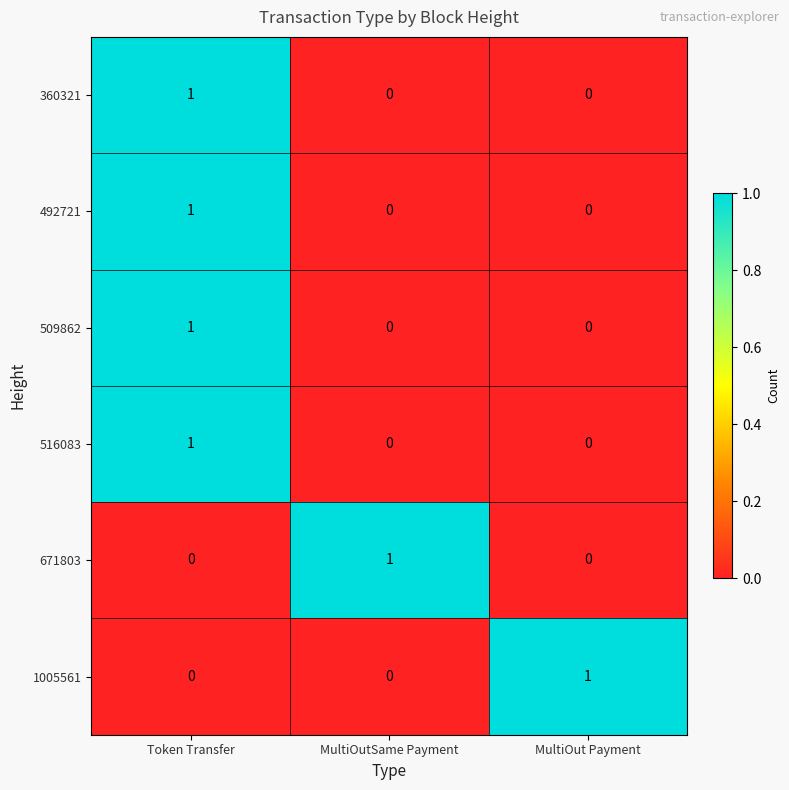

How many 360321 values are between 0 and 1?

3